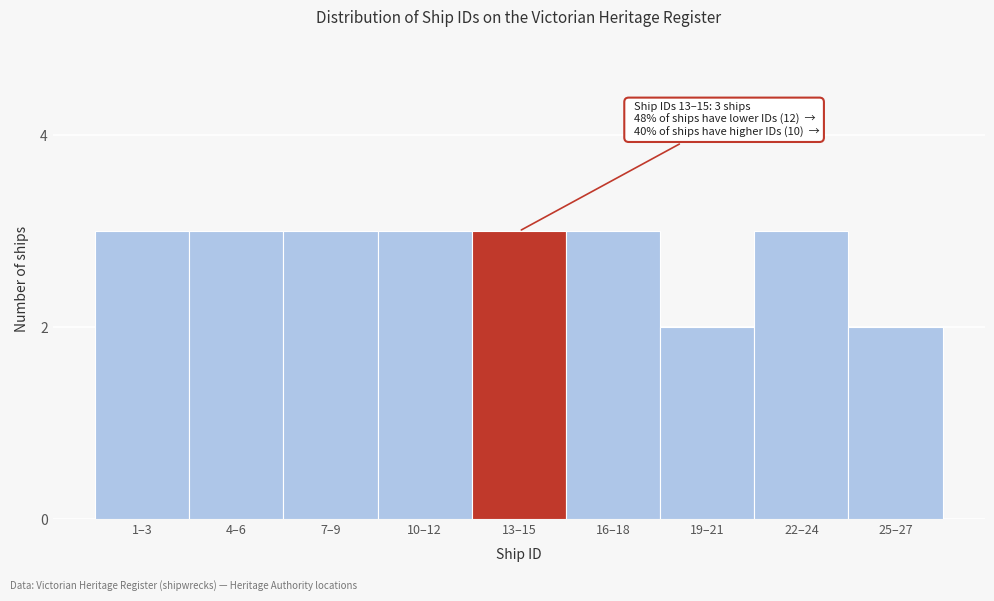

Reading right to left, what are all the values shown in this chart?

2	3	2	3	3	3	3	3	3